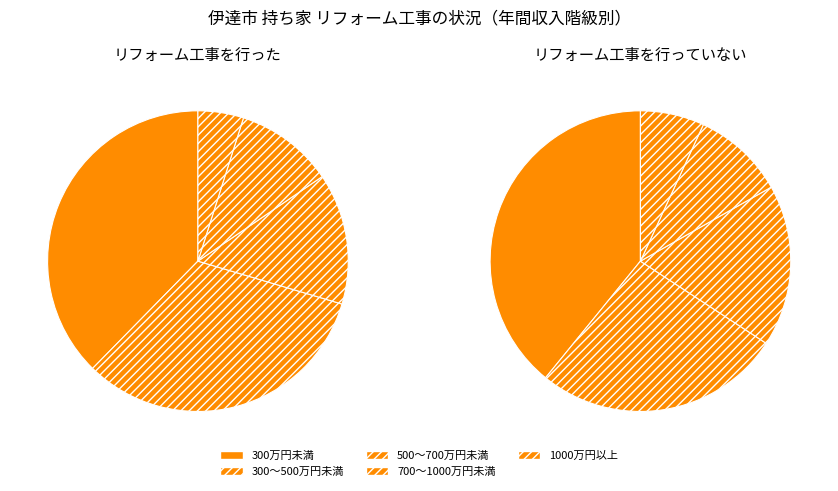

To the nearest percent, what portion does 700～1000万円未満 represent?

10%